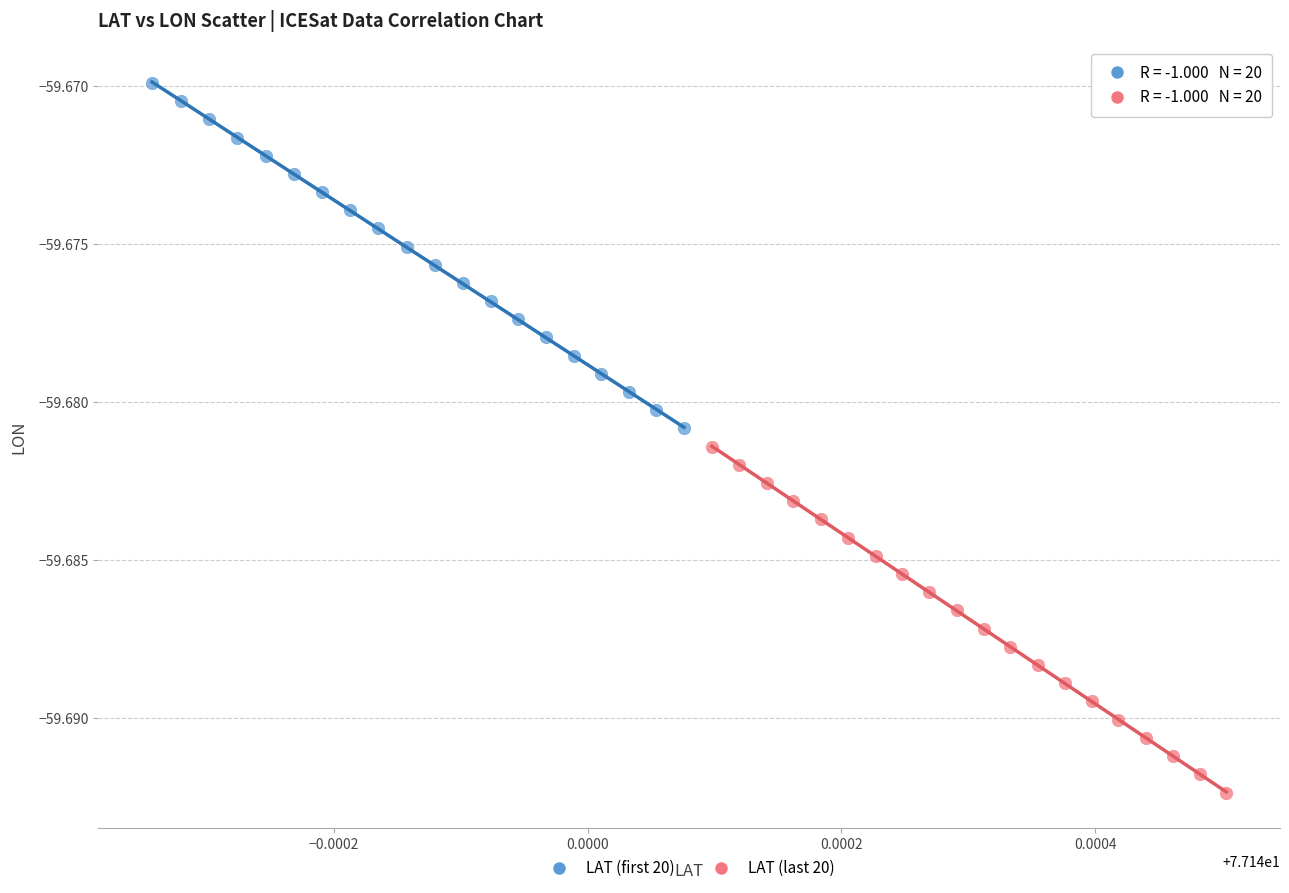

Which series has the largest Y range (max minus min)?

LAT (last 20)